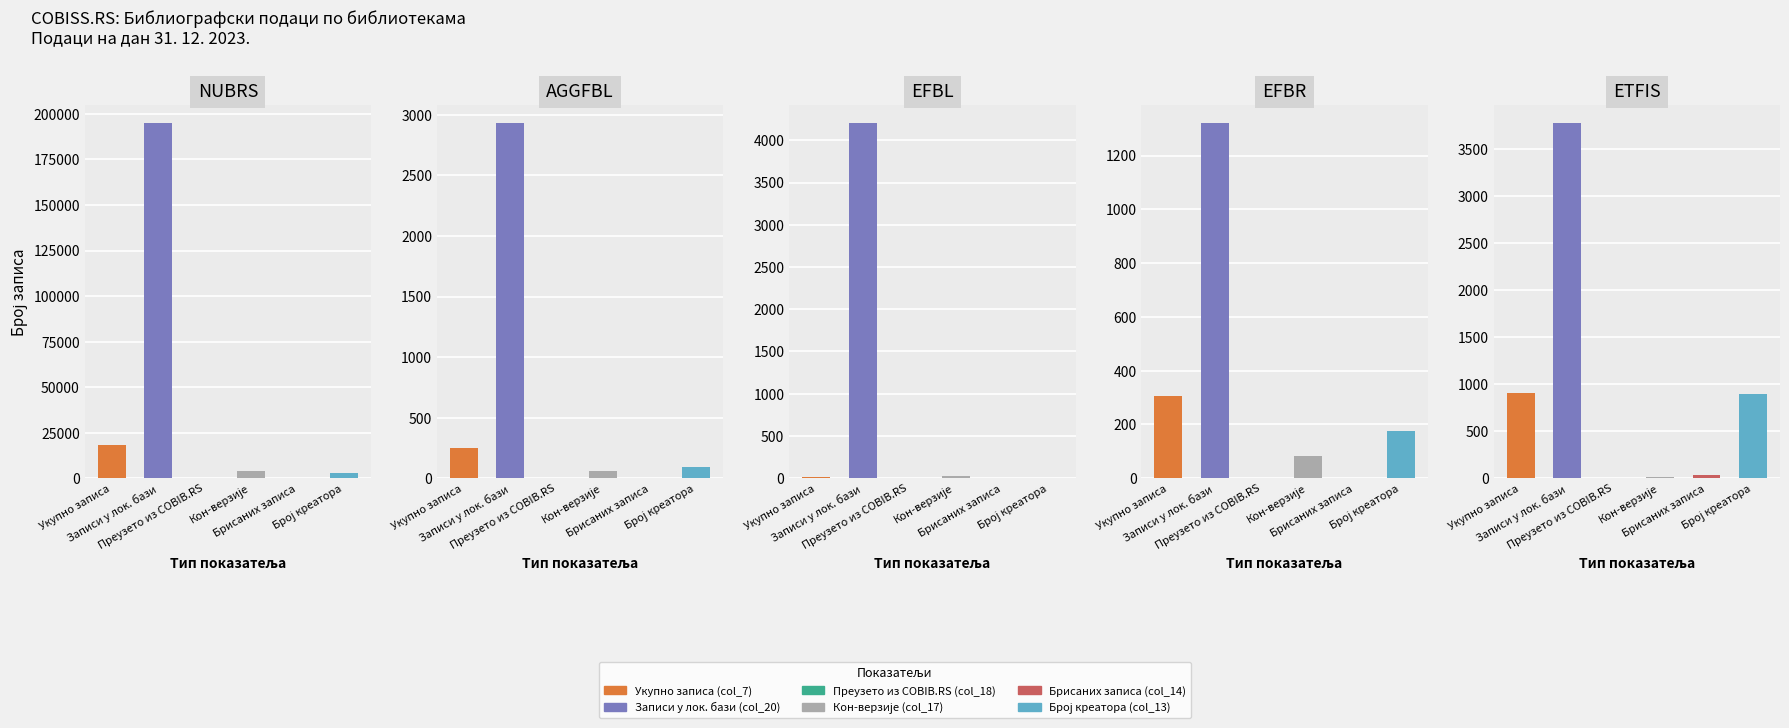

Does the chart contain any negative values?

No